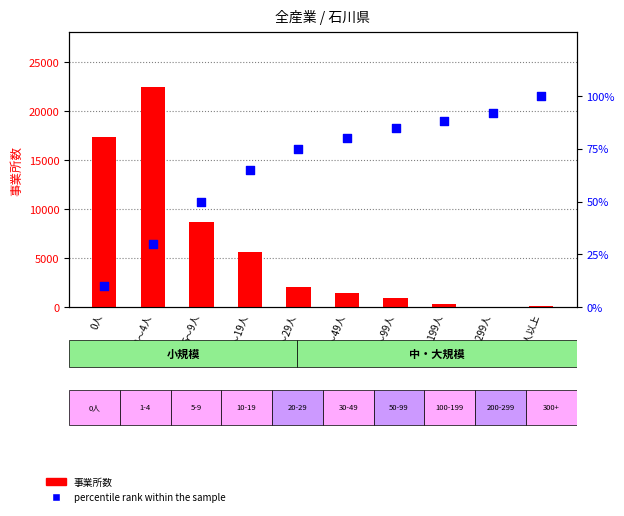

Which series reaches the maximum Y coordinate?

事業所数